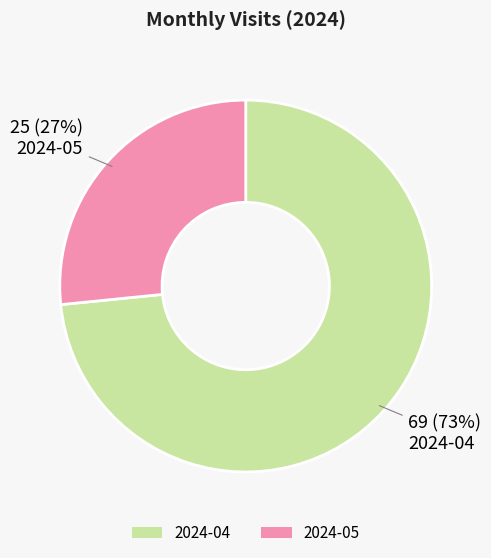

What is the ratio of the value at 2024-05 to the value at 2024-04?

0.4